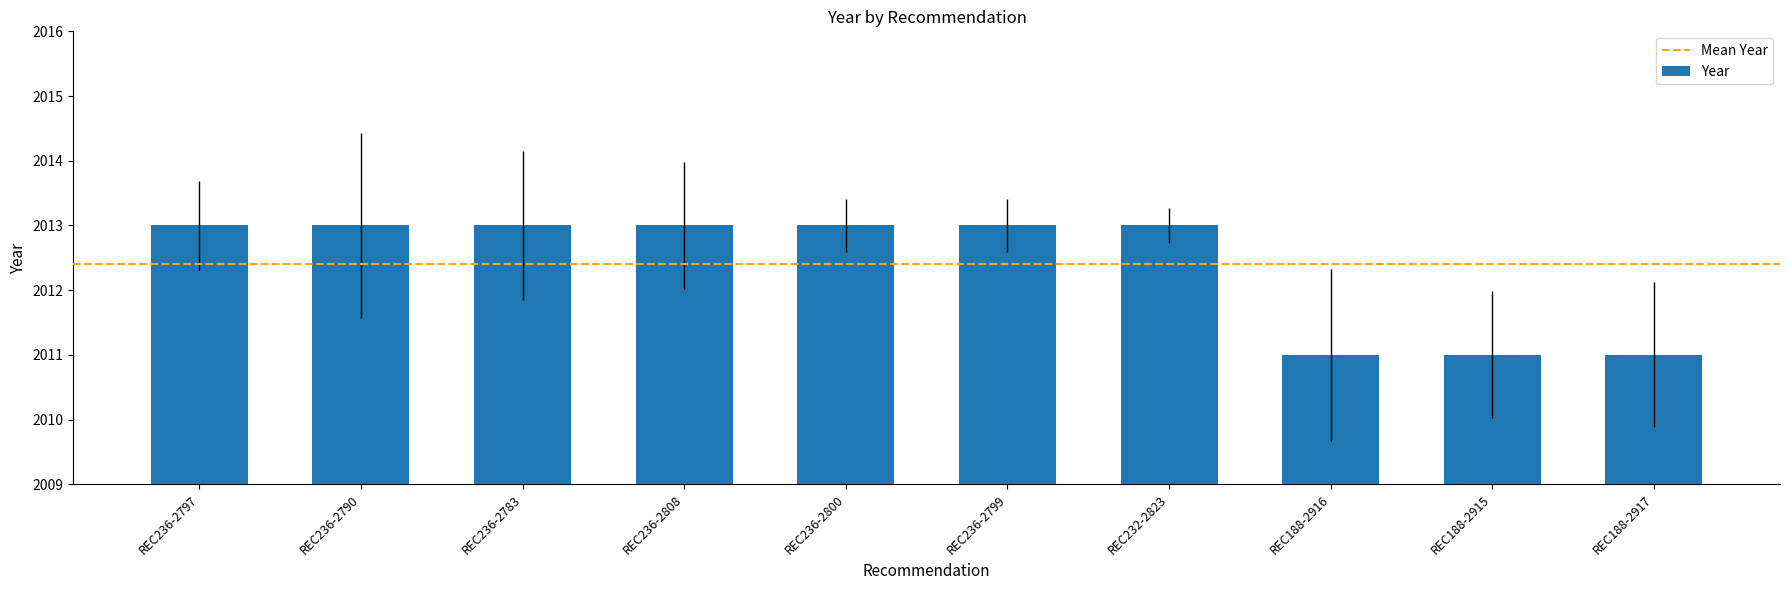

Is it true that the value at REC236-2797 is 1065?

False